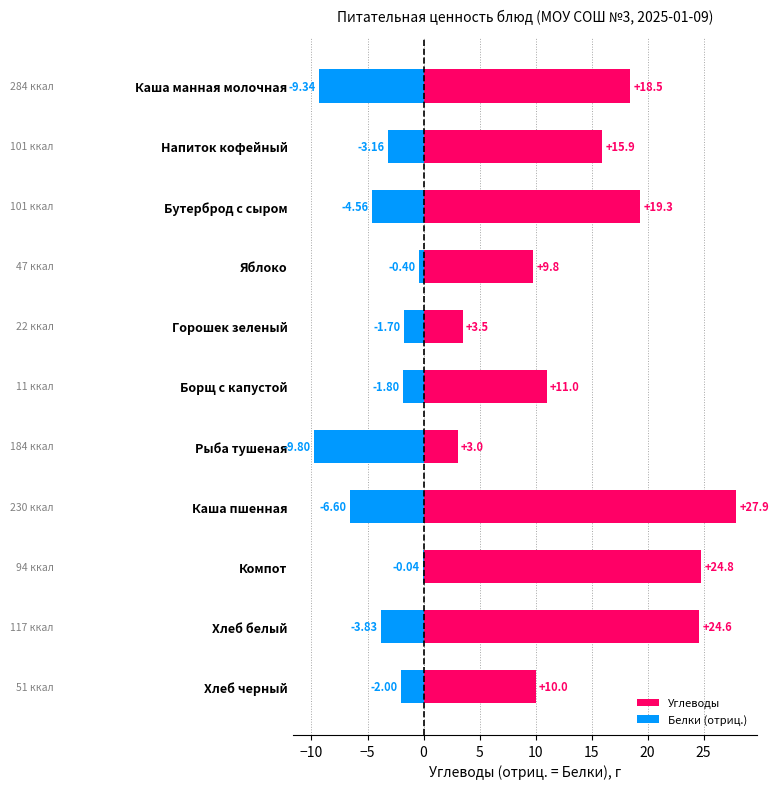

What is the sum of the Белки (отриц.) values at Борщ с капустой and Бутерброд с сыром?

-6.4